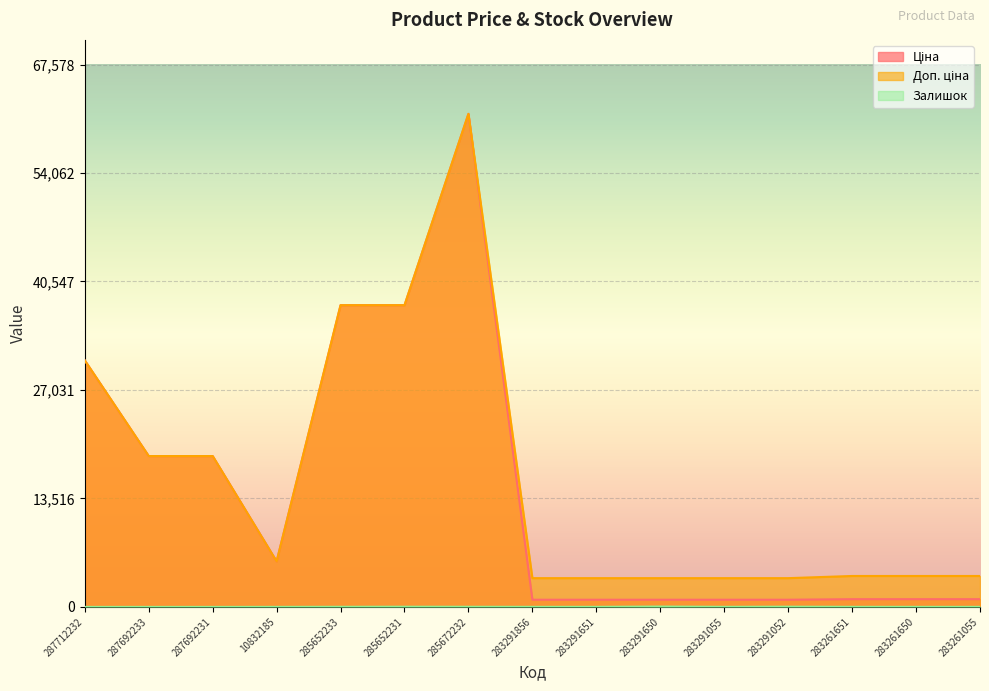

At which category is the sum across all series the highest?

285672232